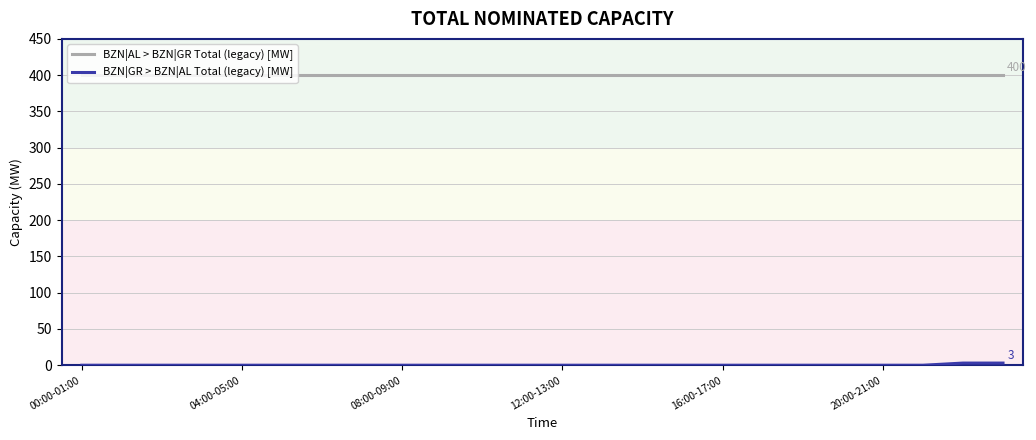

What is the greatest value displayed?

400